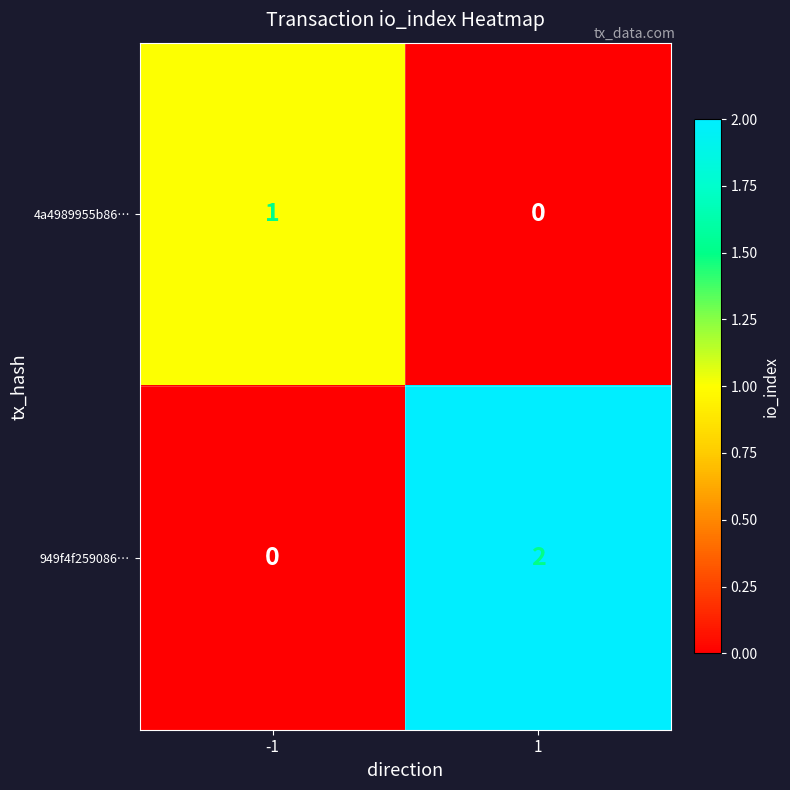

Which series has the largest total across all categories?

949f4f259086…